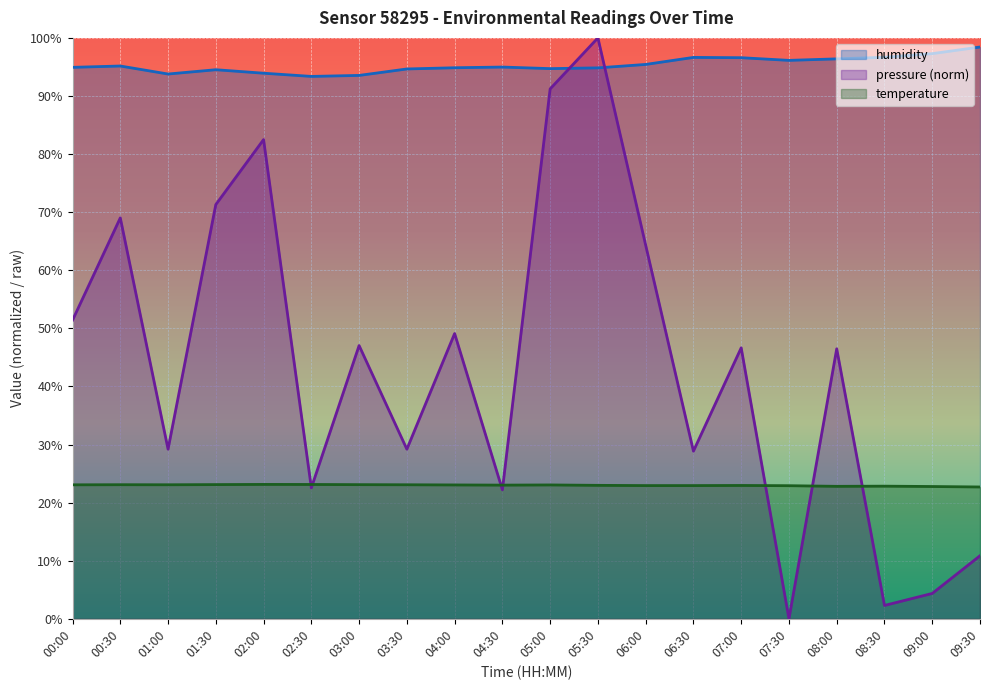

What are all the series names shown in the legend?

humidity, pressure (norm), temperature